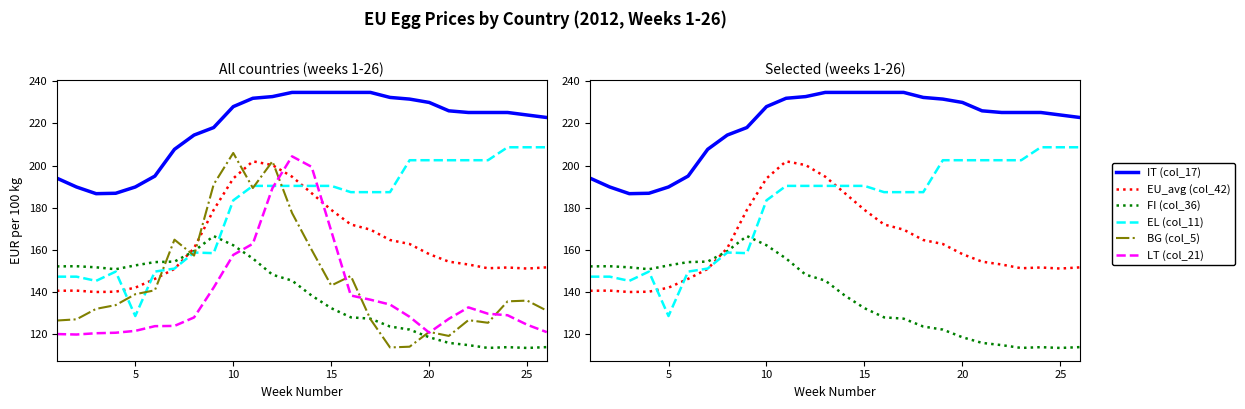

True or false: IT (col_17) and EL (col_11) intersect in this chart.

False